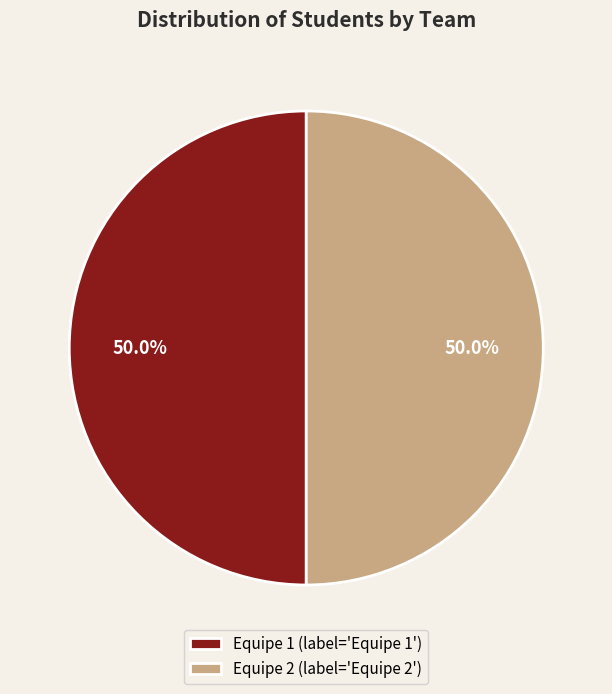

How much of the chart is everything except Equipe 2 (label='Equipe 2')?

50.0%